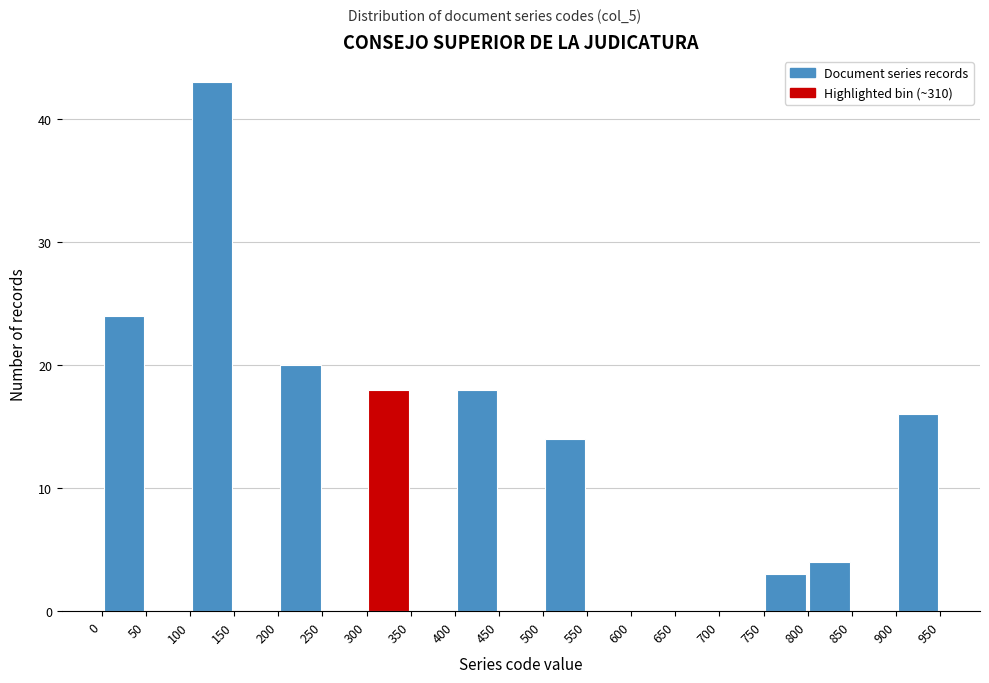

Over which range of the x-axis is the bar tallest?

100 to 150